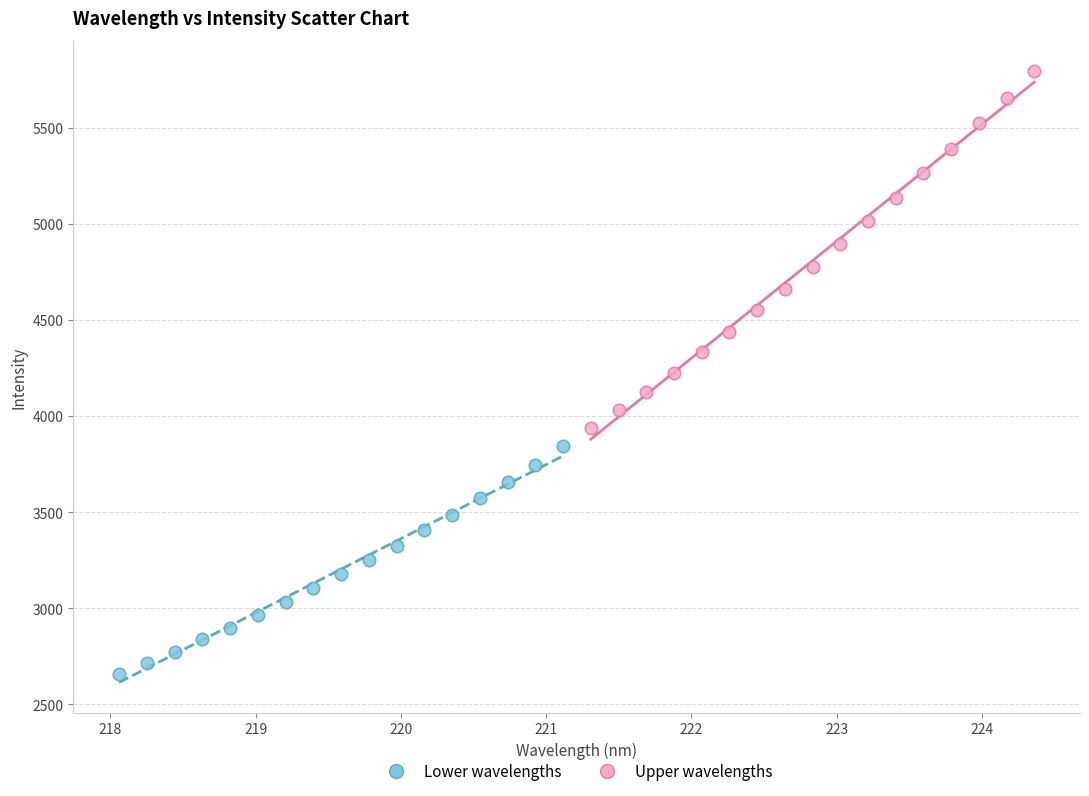

Which series contains the highest Y value?

Upper wavelengths